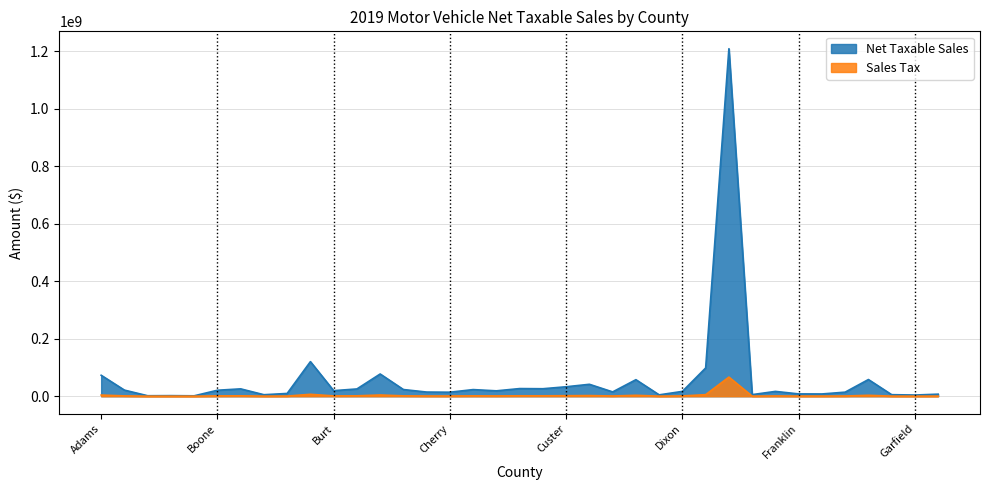

What is the minimum value shown in the chart?

78332.1